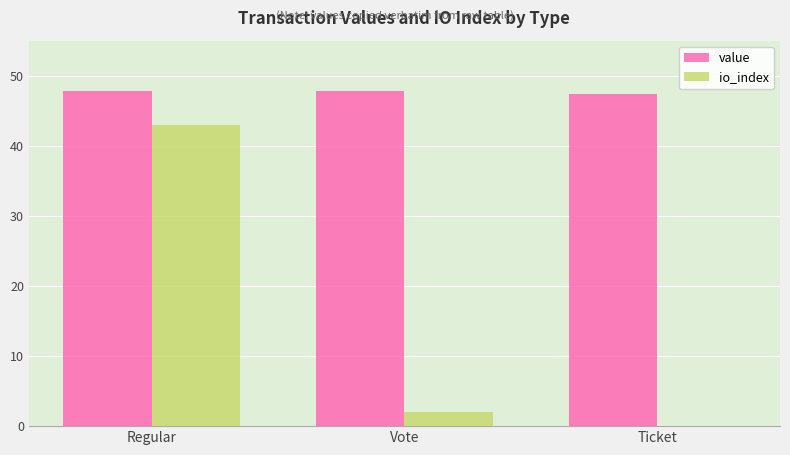

Reading right to left, extract all data points from this chart.

value: Ticket=47.3	Vote=47.8	Regular=47.8
io_index: Ticket=0.0	Vote=2.0	Regular=43.0